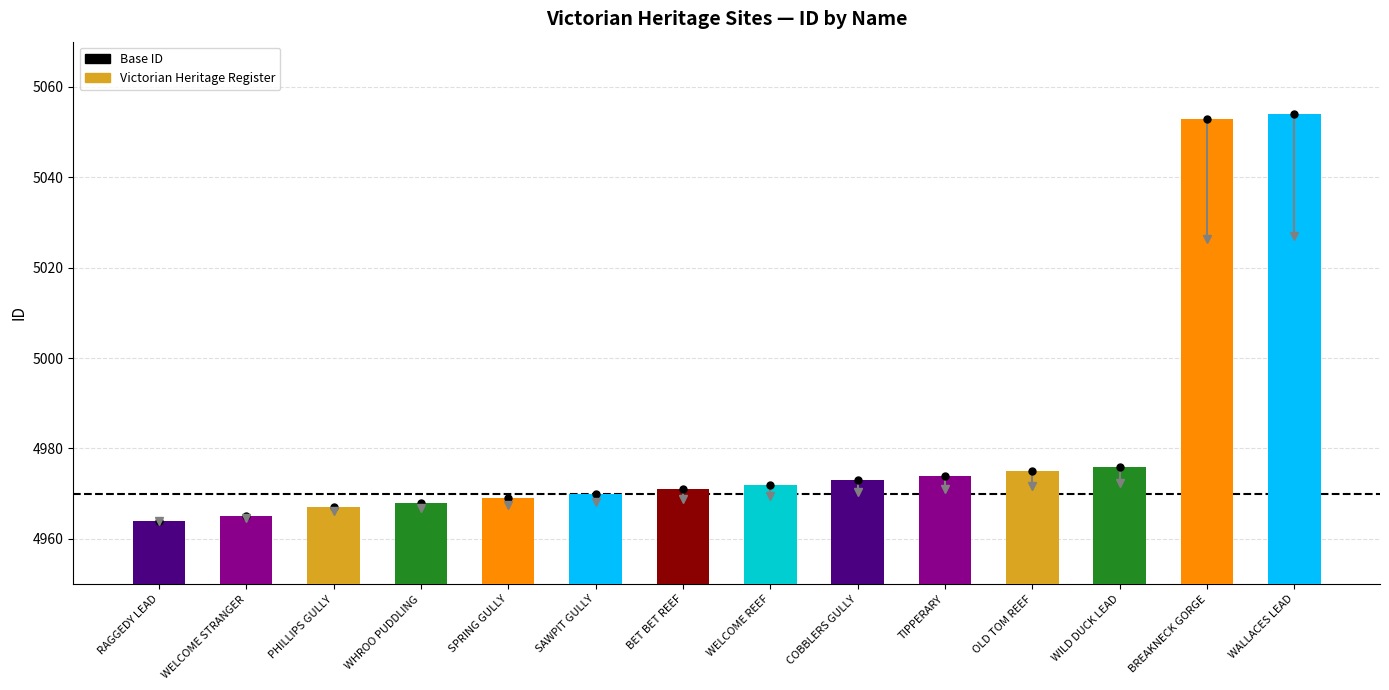

How many series are shown in this chart?

1